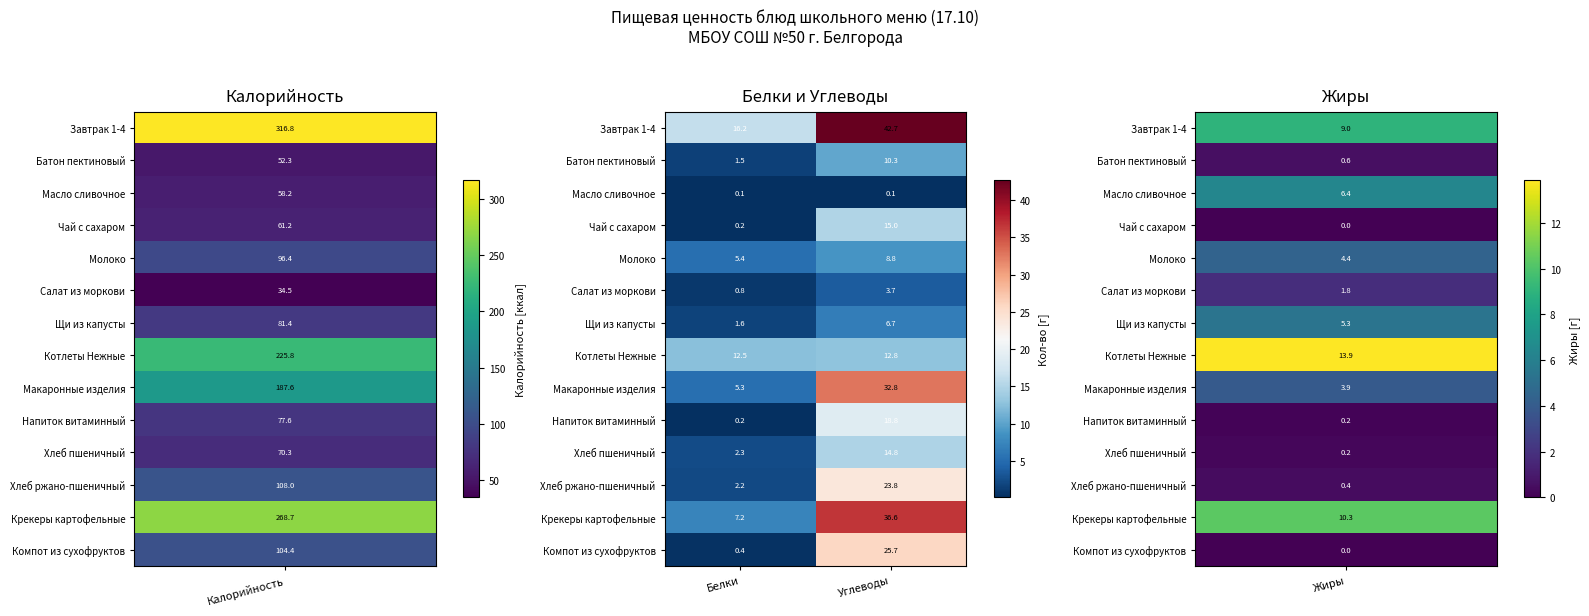

At which label is Компот из сухофруктов closest to 13?

Белки